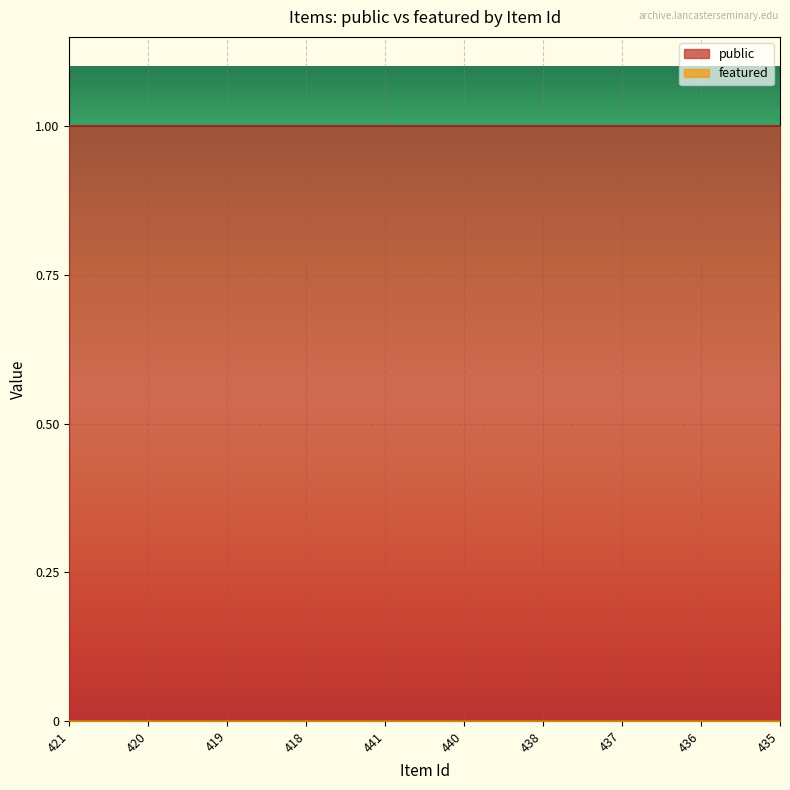

What is the value of the public point at the 1st from the left?

1